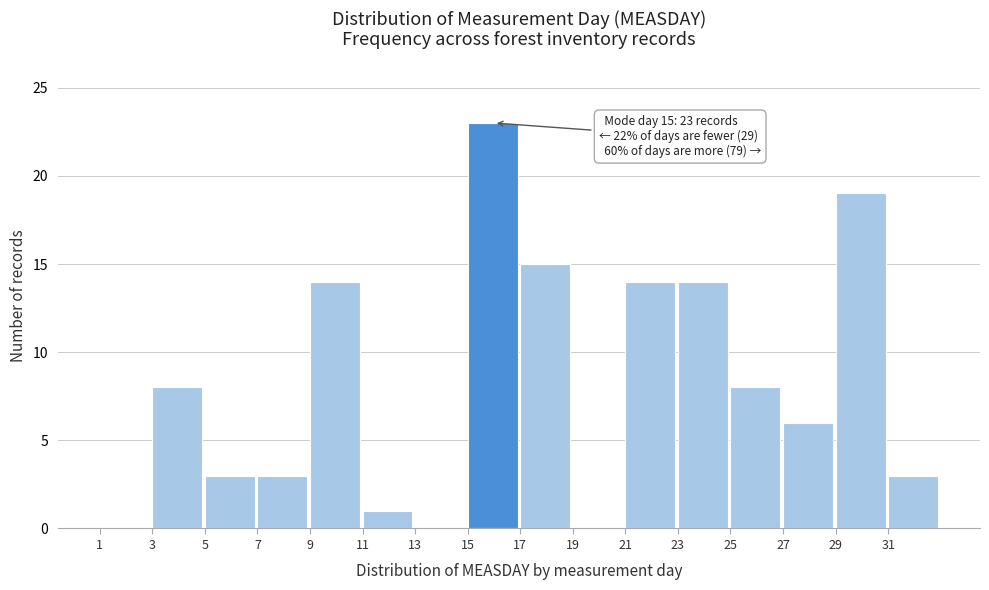

Which range on the x-axis has the tallest bar?

15 to 17